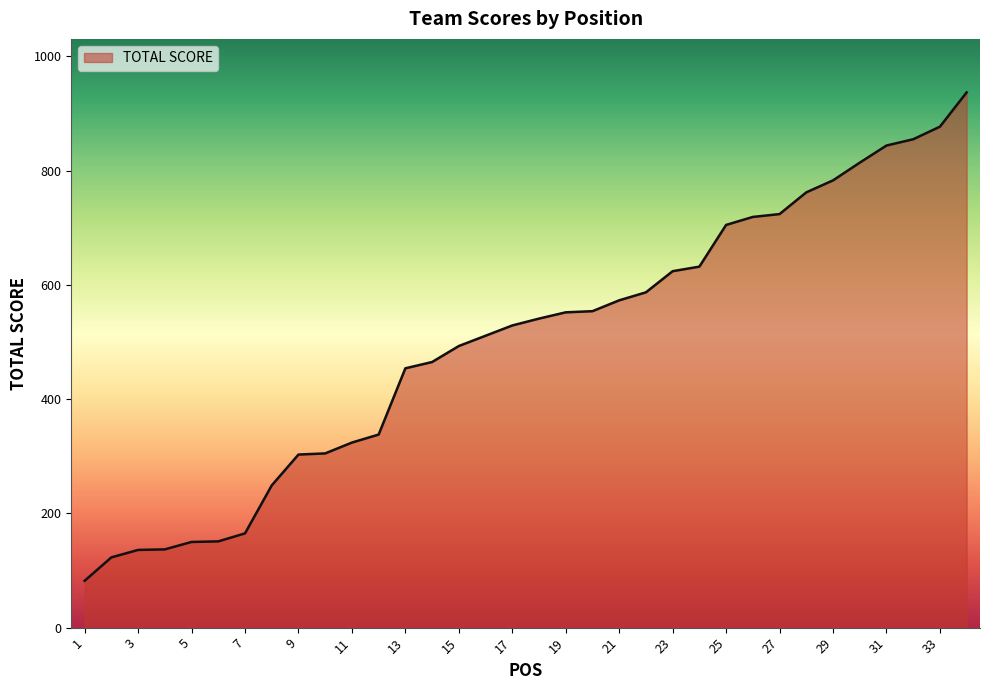

What is the difference between the maximum and minimum values?

855